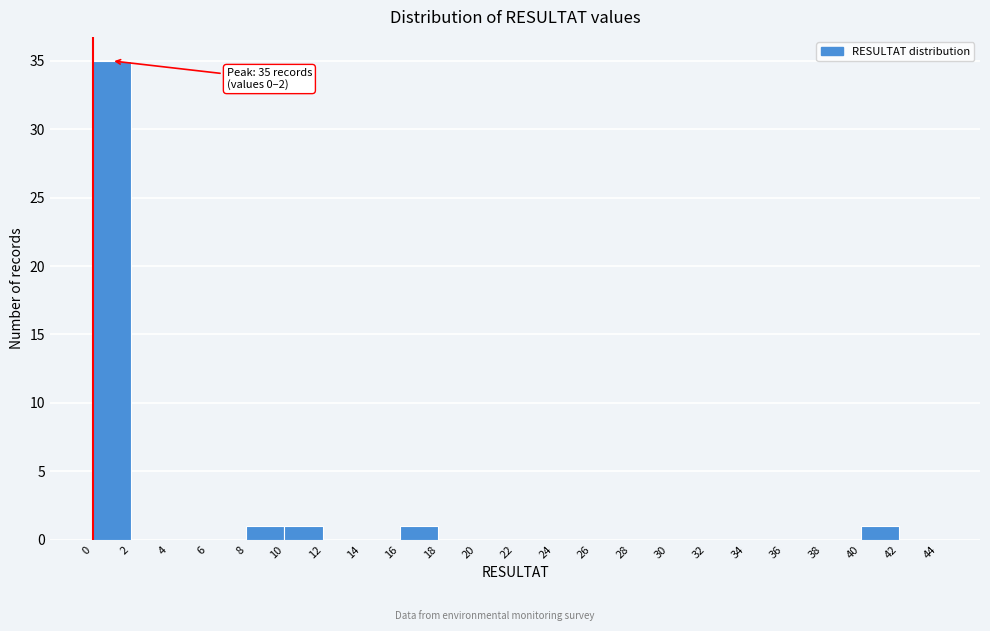

Which range on the x-axis has the tallest bar?

0 to 2